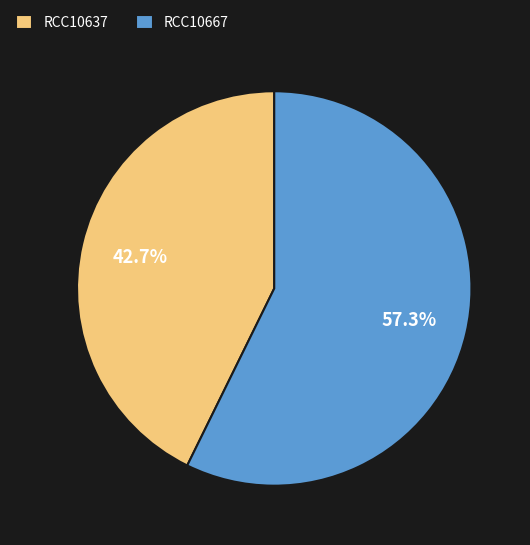

Is there any slice that represents more than half of the pie?

Yes